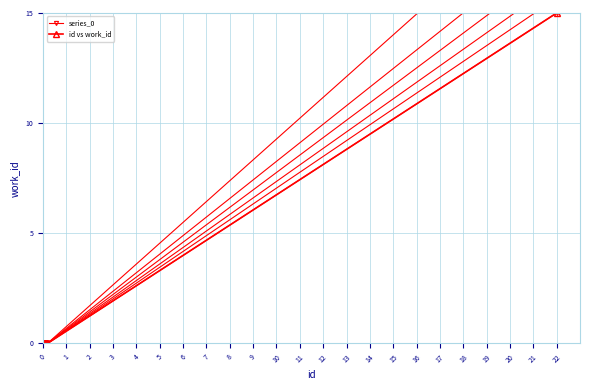

True or false: series_0 has a value of -8 at 6.

False